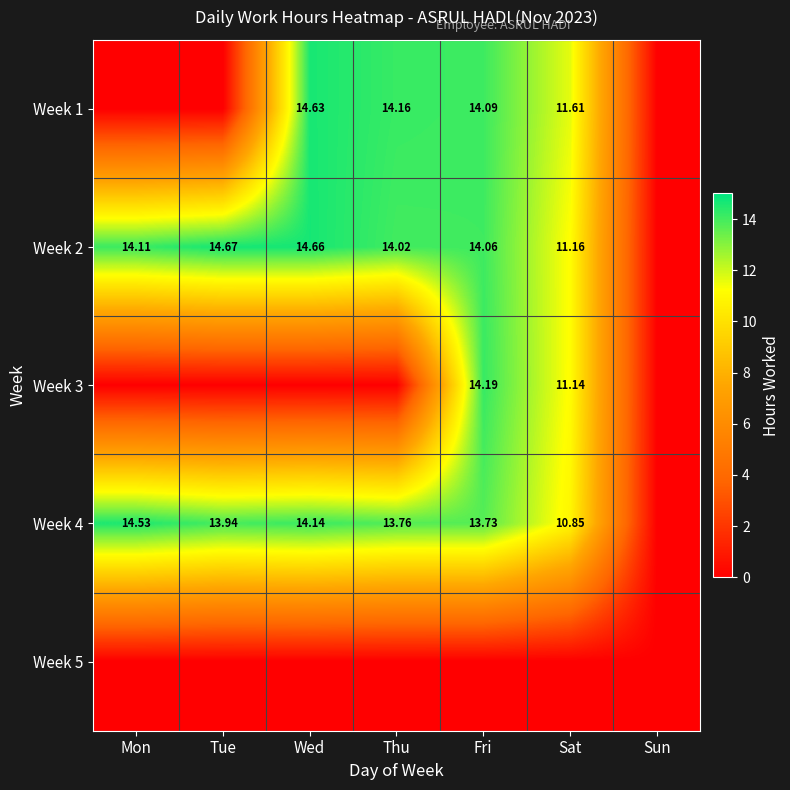

At which category is the sum across all series the highest?

Fri